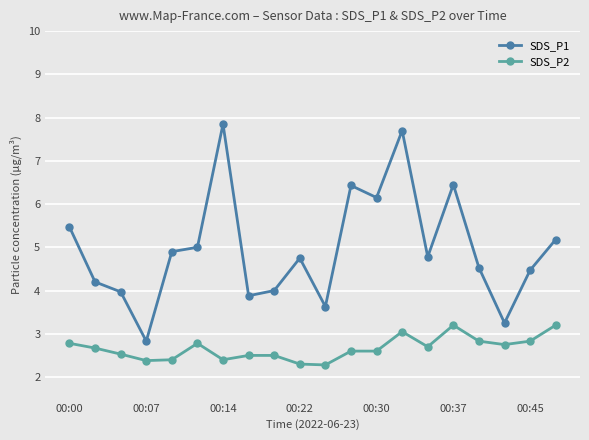

Rank the series by their maximum value, from highest to lowest.

SDS_P1, SDS_P2